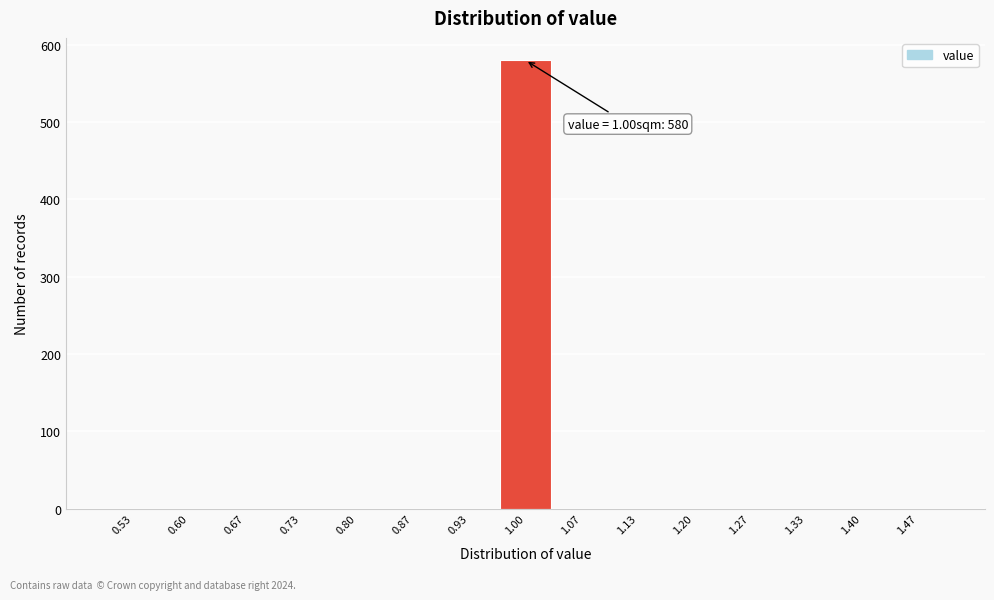

Over which range of the x-axis is the bar tallest?

0.97 to 1.03